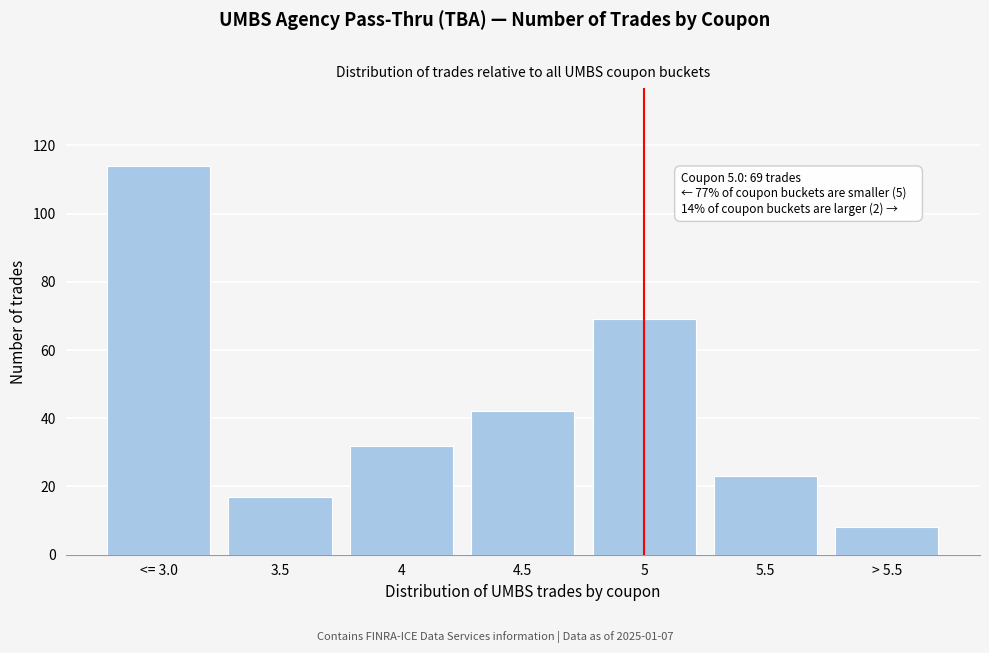

Reading left to right, transcribe all the data shown in this chart.

114	17	32	42	69	23	8